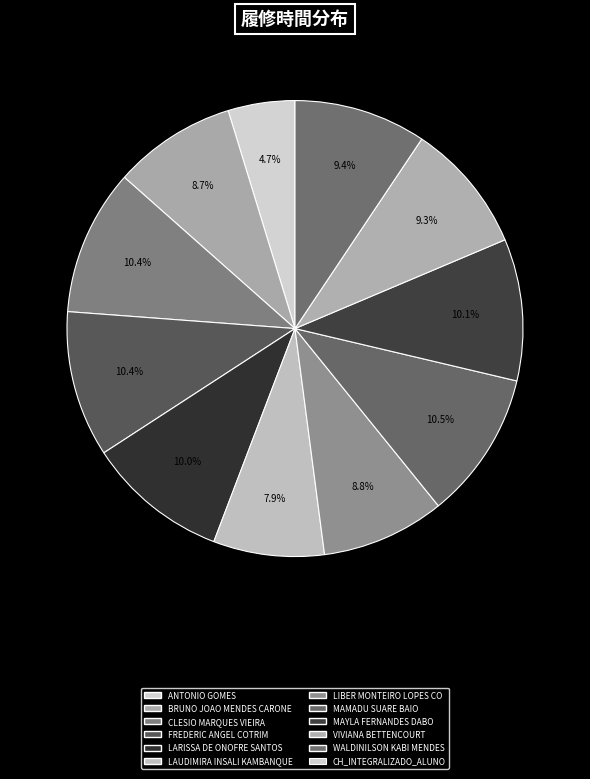

How many segments does this pie chart have?

11